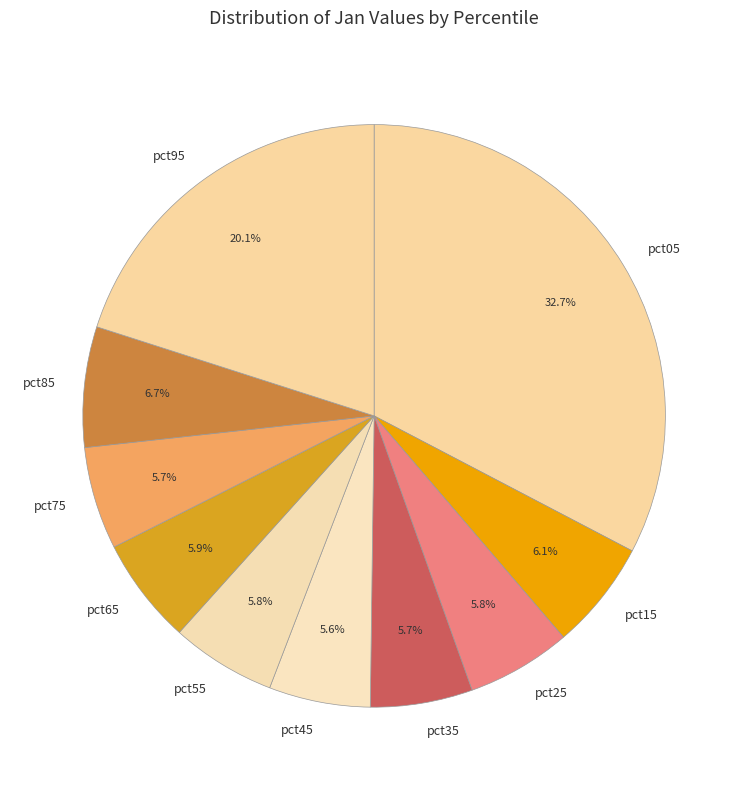

Is it true that pct85 is 13% of the pie?

False